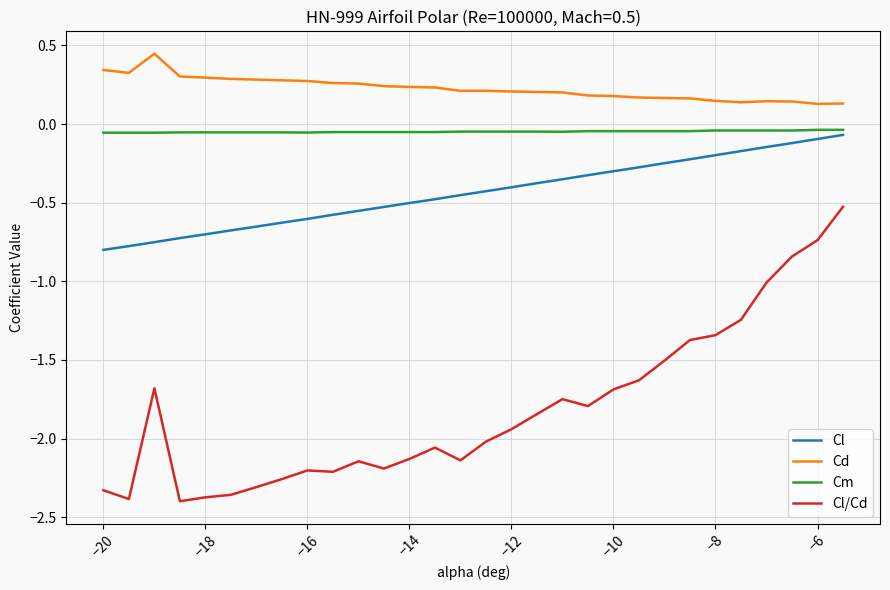

Rank the series by their maximum value, from lowest to highest.

Cl/Cd, Cl, Cm, Cd